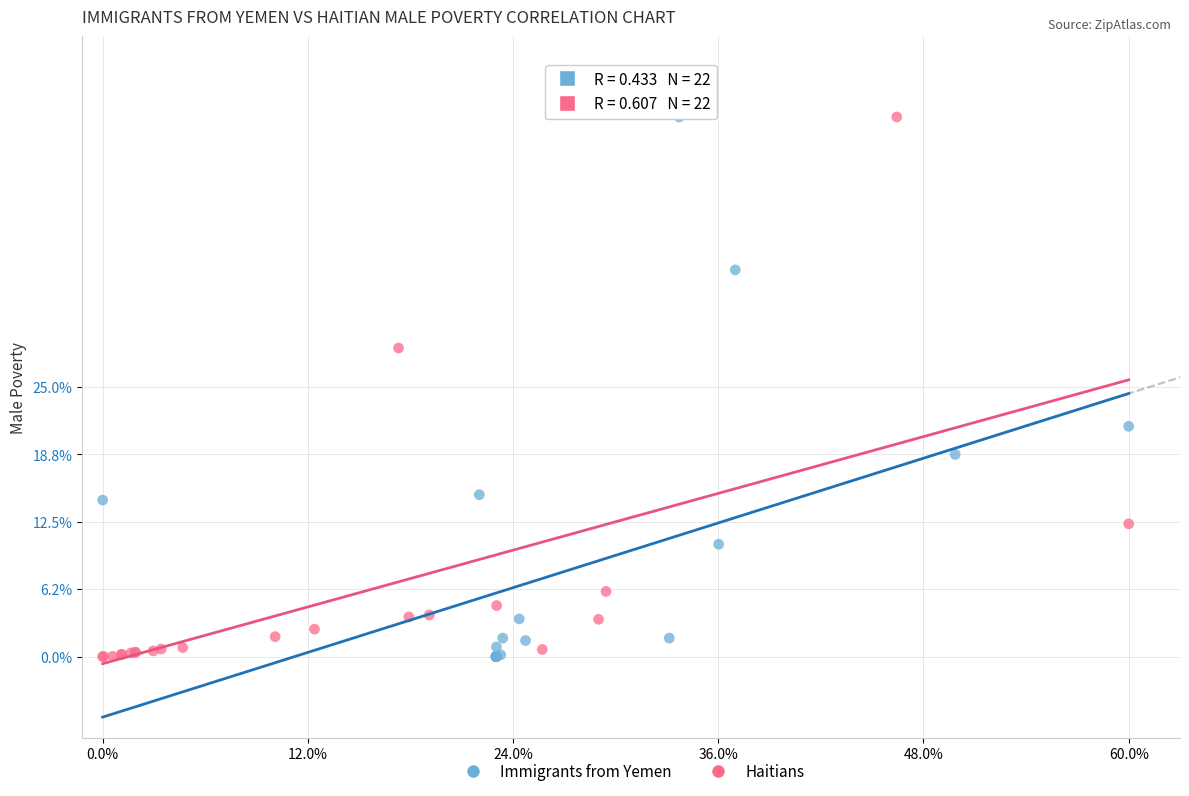

What are all the series names shown in the legend?

Immigrants from Yemen, Haitians